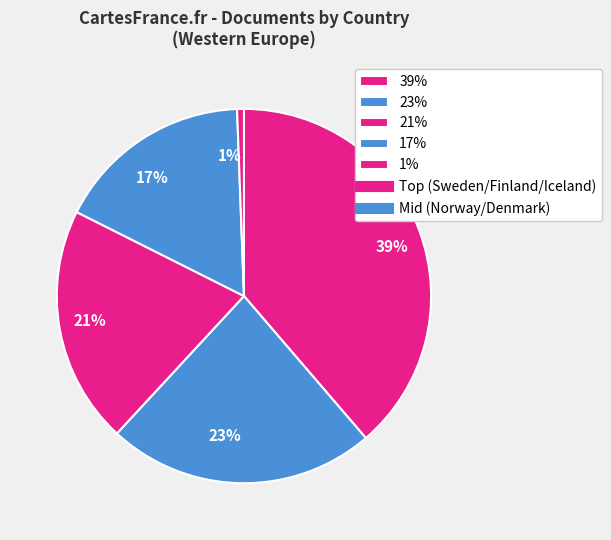

To the nearest percent, what percentage of the pie is 17%?

17%